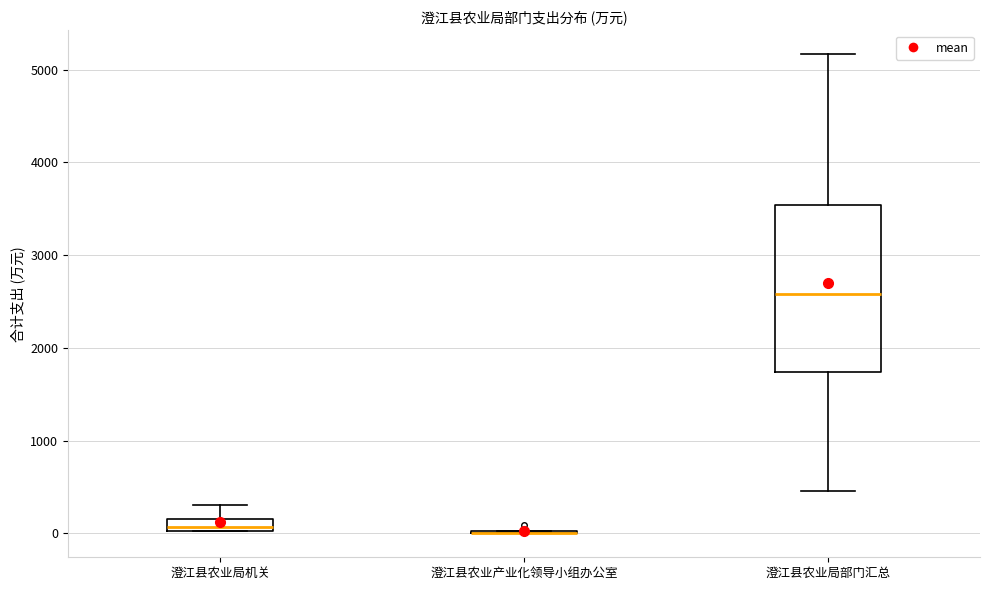

Which box is the tallest, from its lower edge to its upper edge?

澄江县农业局部门汇总